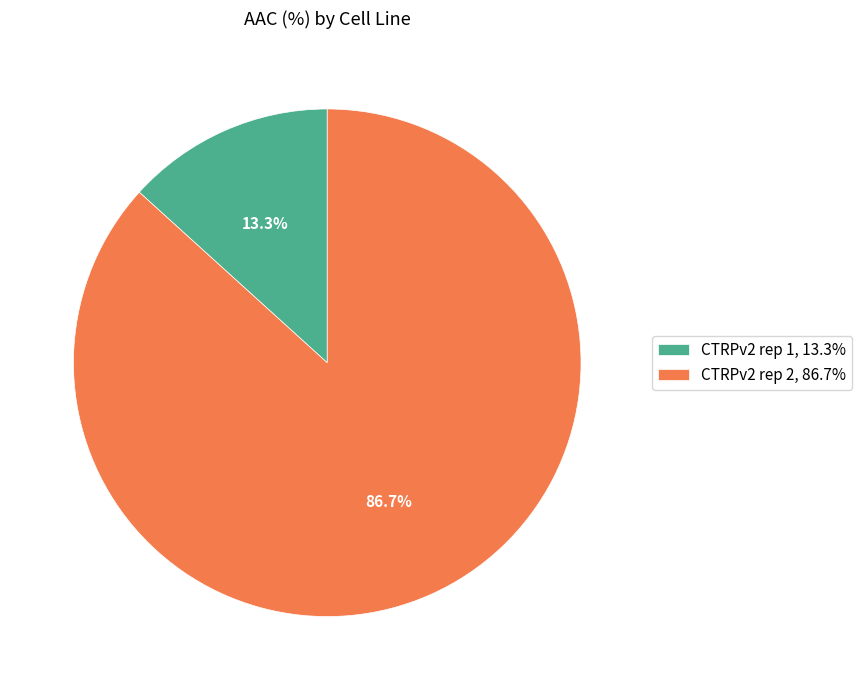

Count the number of slices in the pie.

2